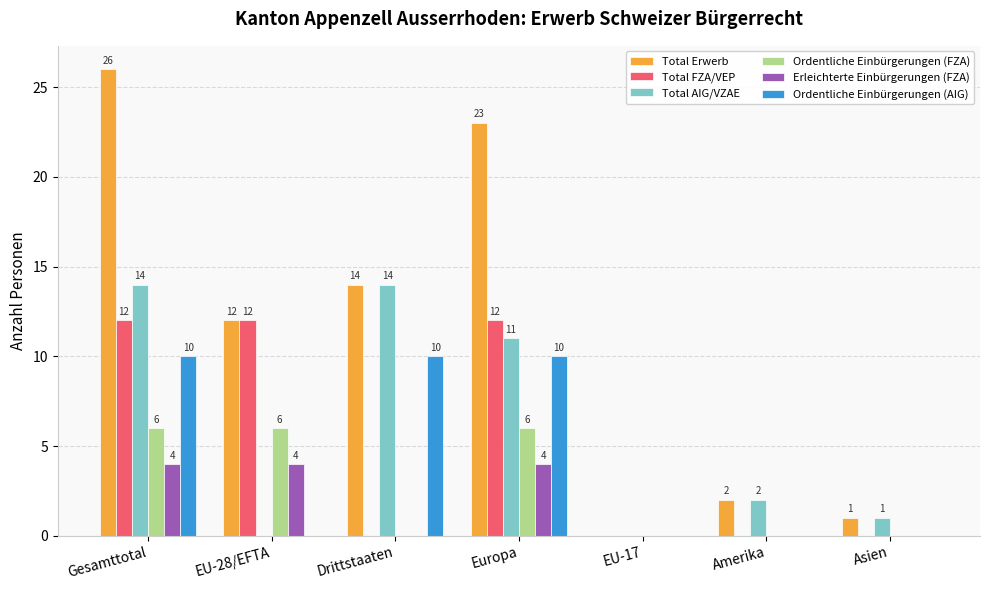

What is the maximum value shown in the chart?

26